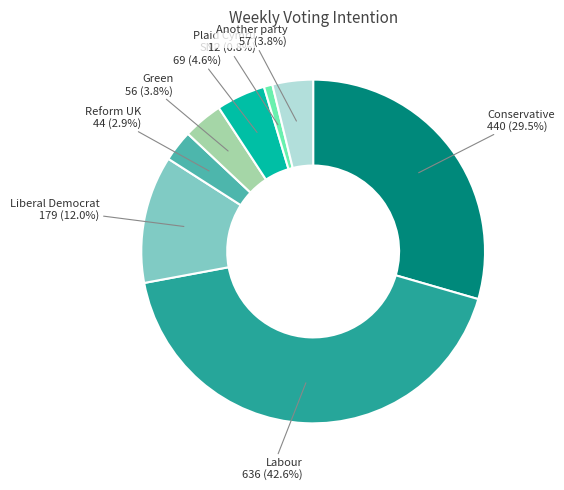

What percentage is the Labour slice, to the nearest percent?

43%